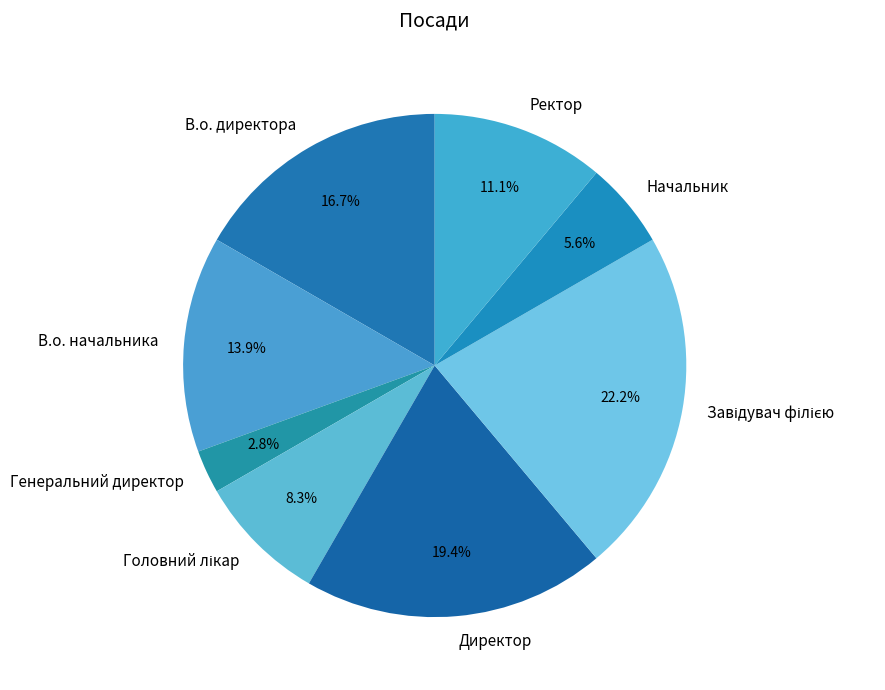

What is the total percentage of Начальник and Ректор?

16.7%